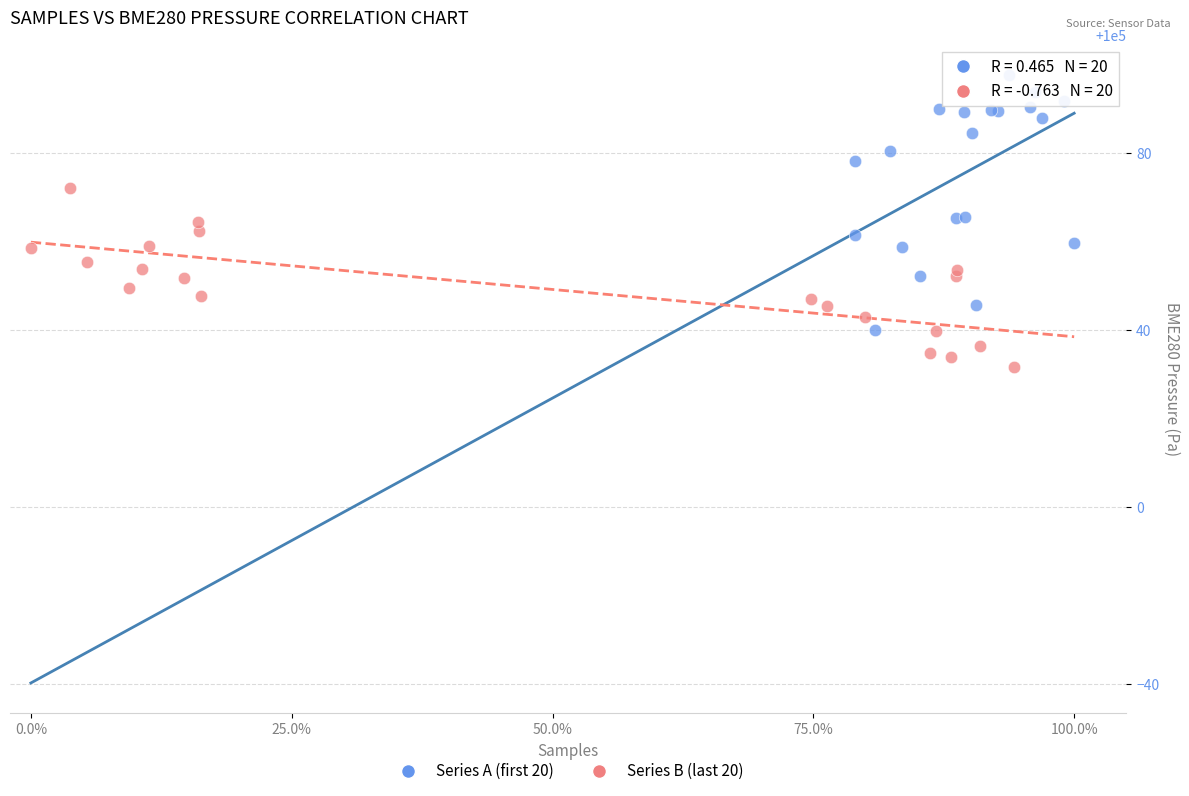

Which series reaches the minimum Y coordinate?

Series B (last 20)